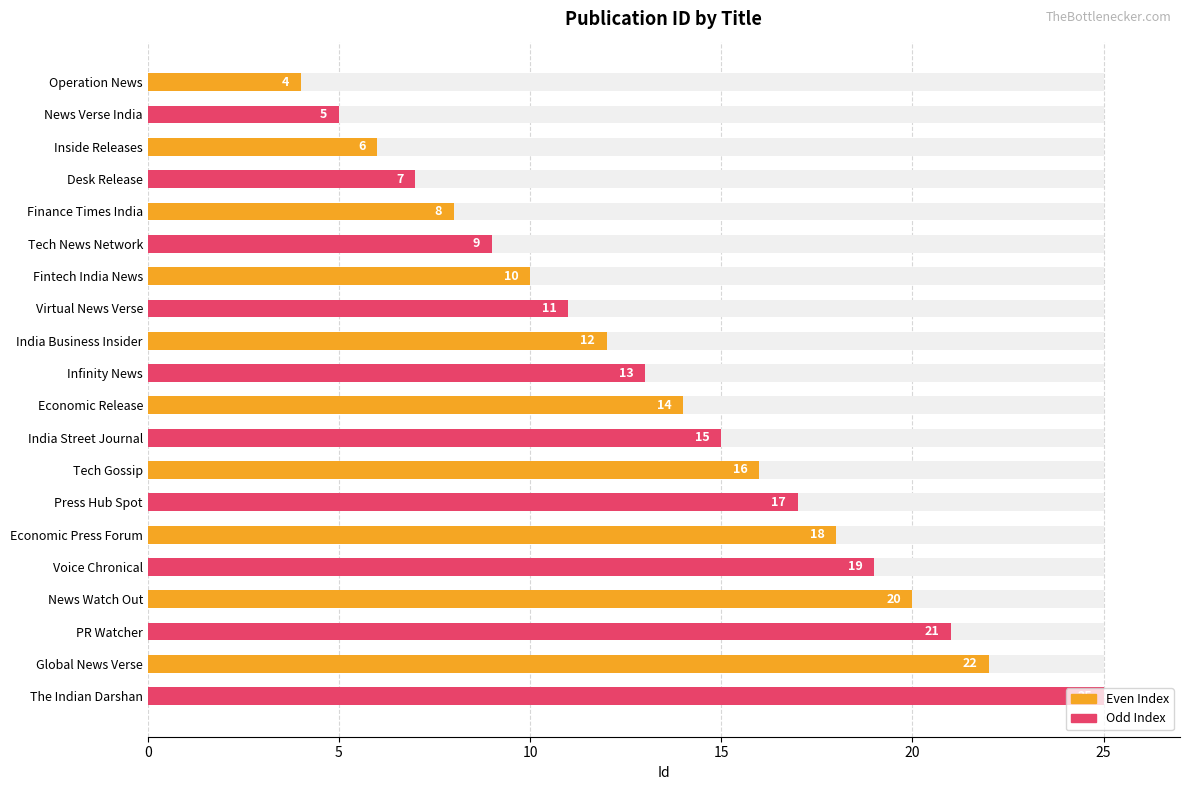

Is it true that the value at Operation News is 5?

False